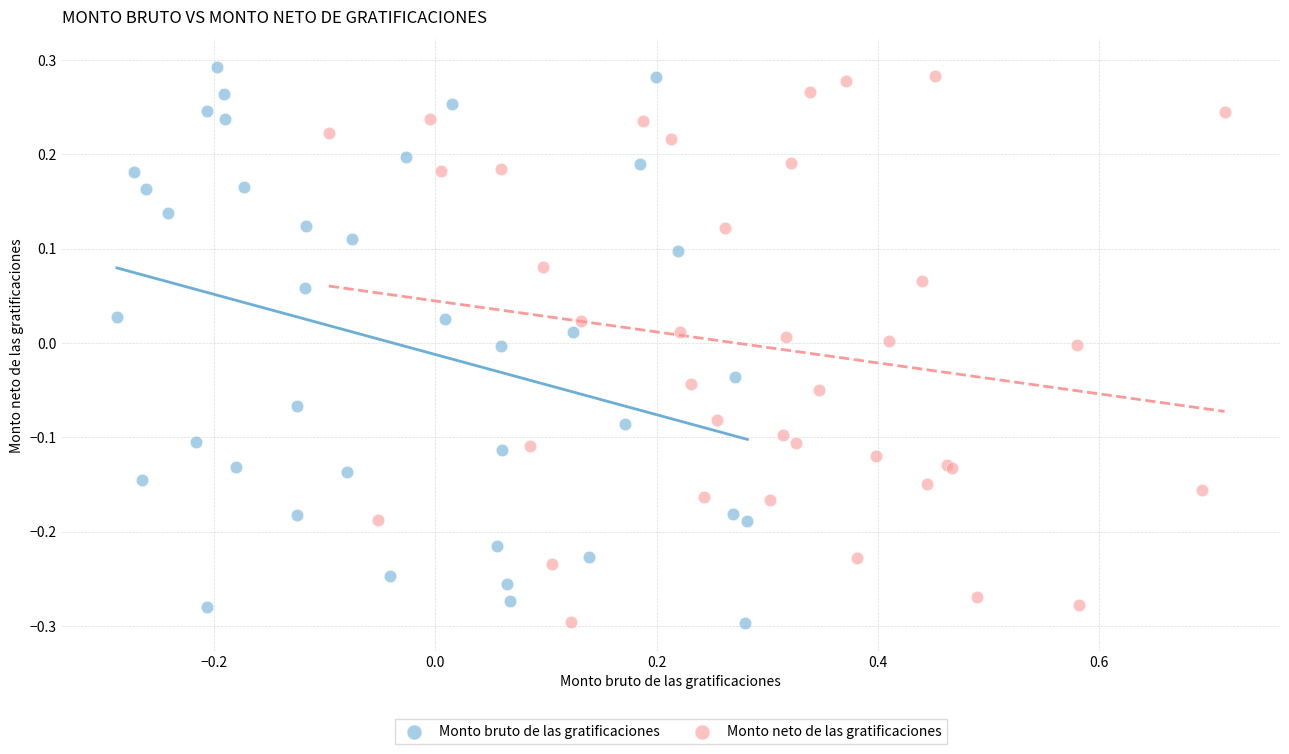

Which series reaches the maximum Y coordinate?

Monto bruto de las gratificaciones